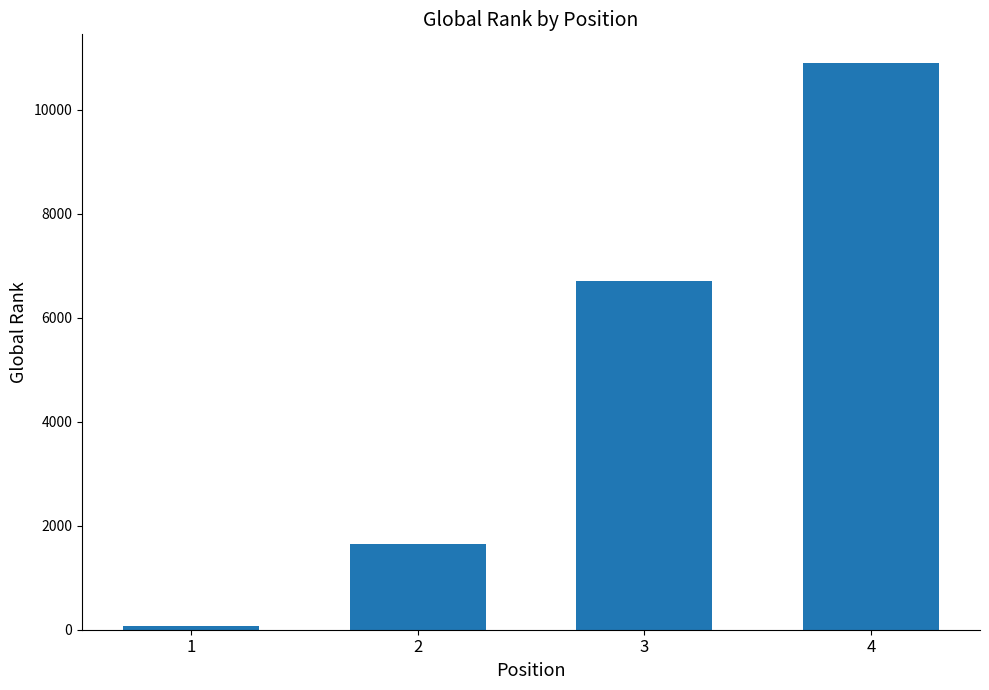

Which label corresponds to the smallest value in the chart?

1